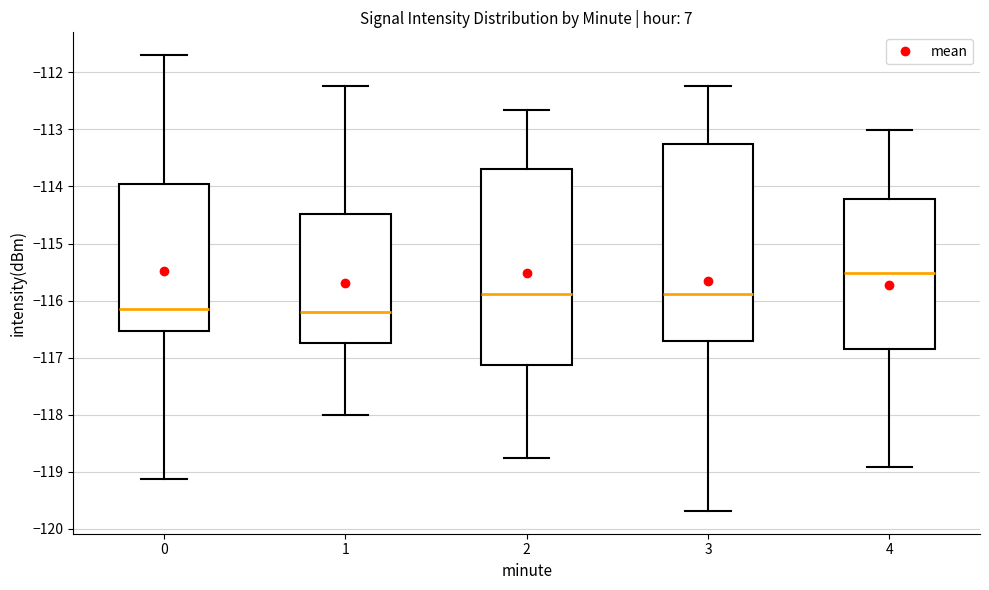

Where does the lower whisker of the box at x = 0 end on the y-axis? The values are not printed on the chart, so give them approximately, as read against the axis.

-119.1